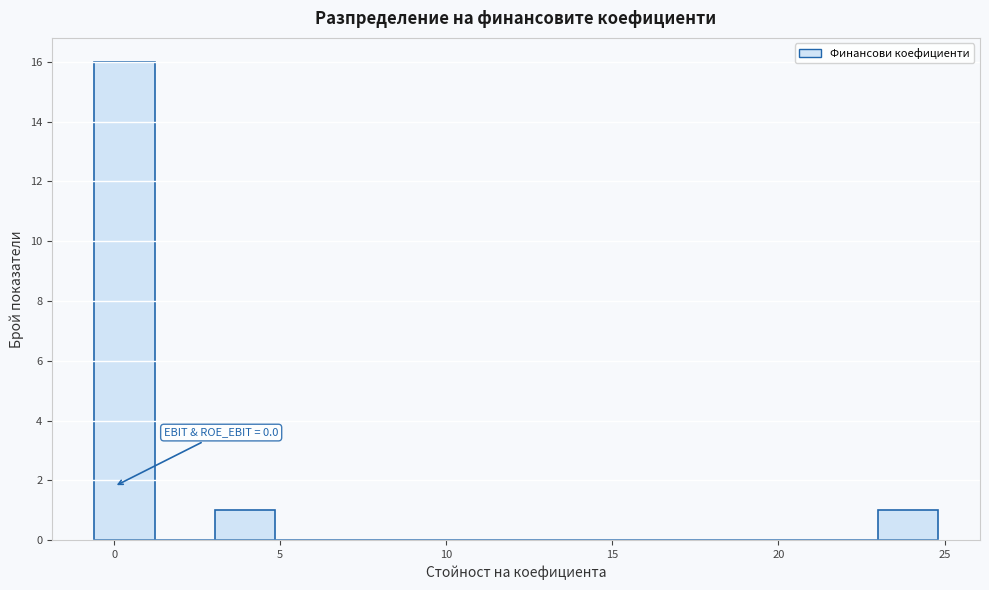

Around what value on the x-axis is the tallest bar? Give the approximate position of its centre, as read against the axis.

0.5